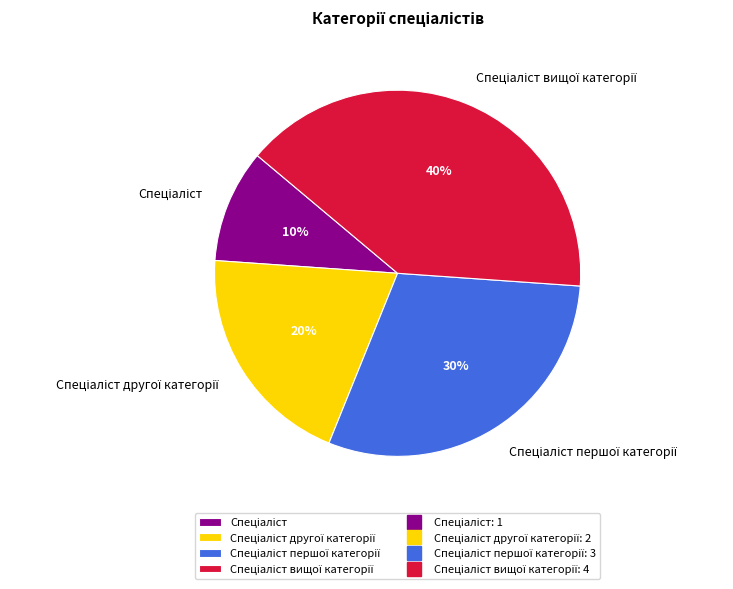

Is there any slice that represents more than half of the pie?

No